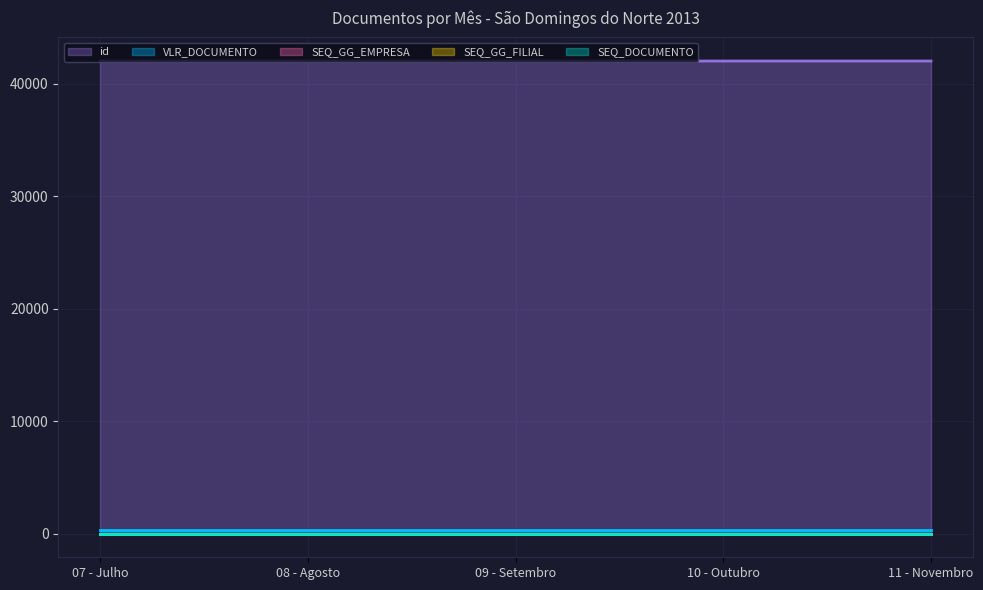

The VLR_DOCUMENTO series shows 452 at 11 - Novembro. True or false?

False